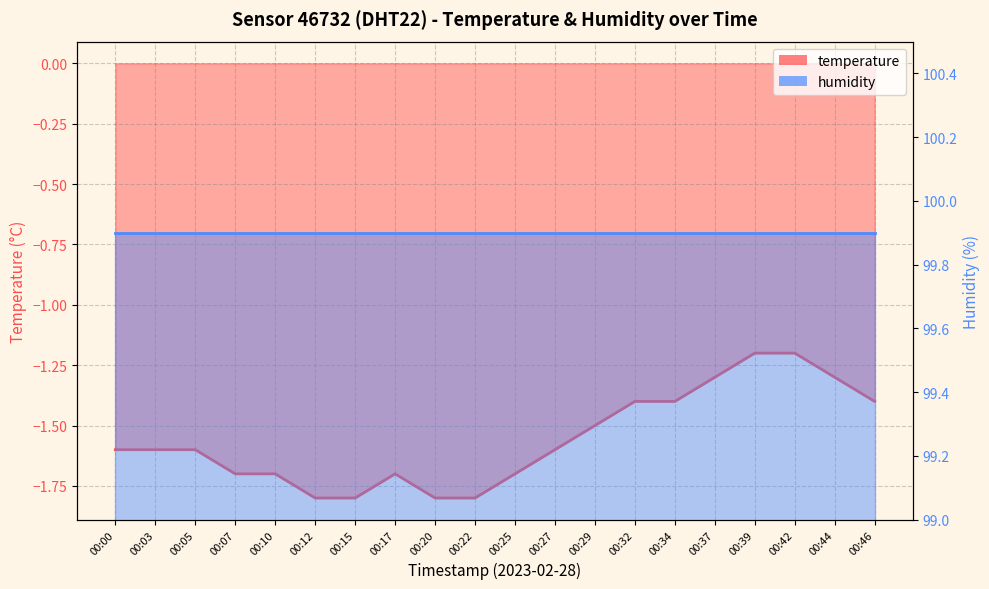

What is the value of the humidity_line point at the 14th from the left?

99.9